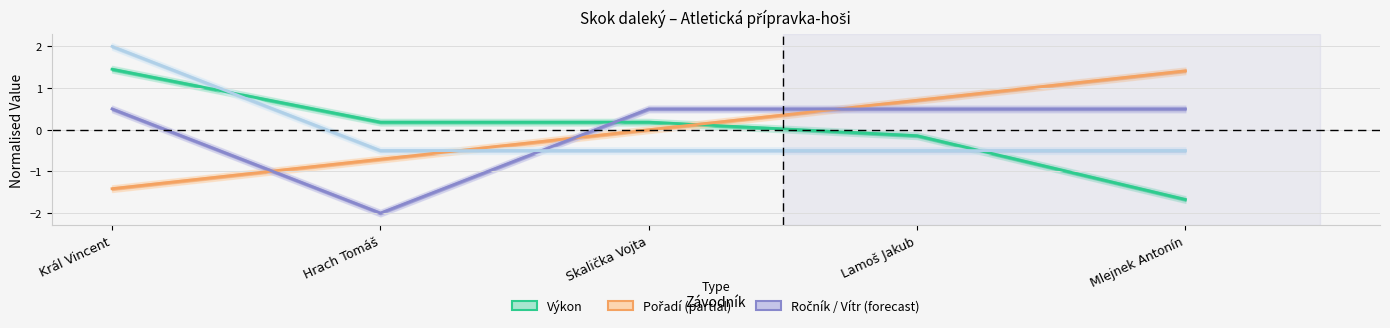

True or false: Vítr has a value of -0.5 at Lamoš Jakub.

True